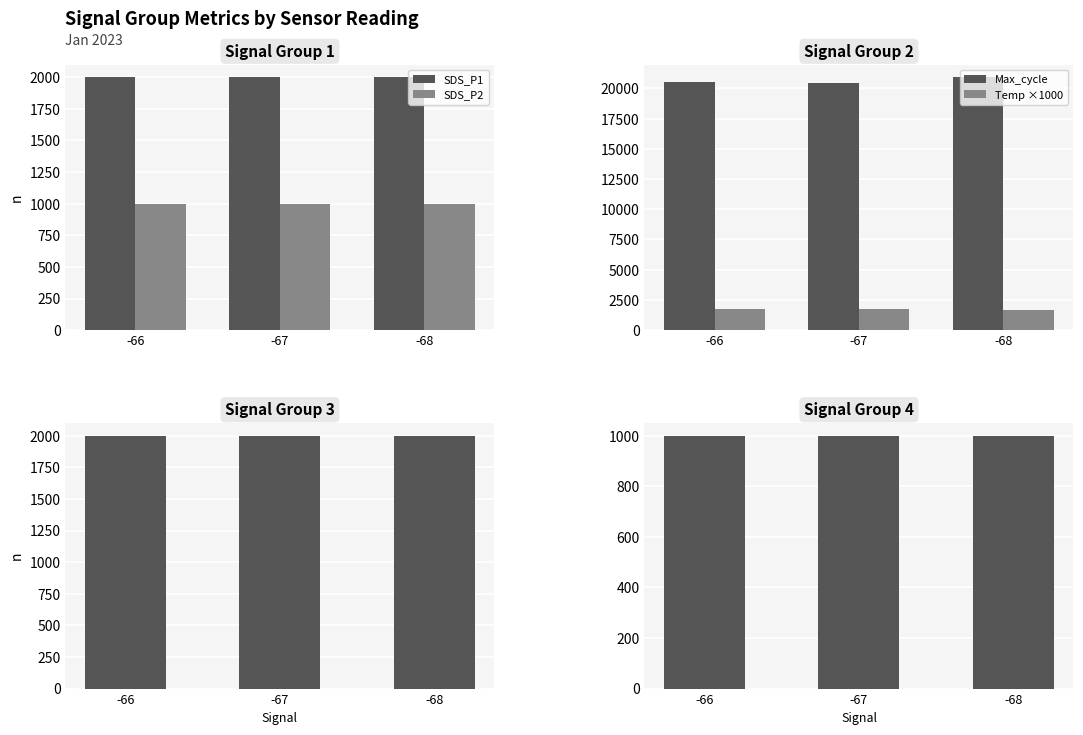

What is the difference between the highest and lowest values at -67?

19480.1